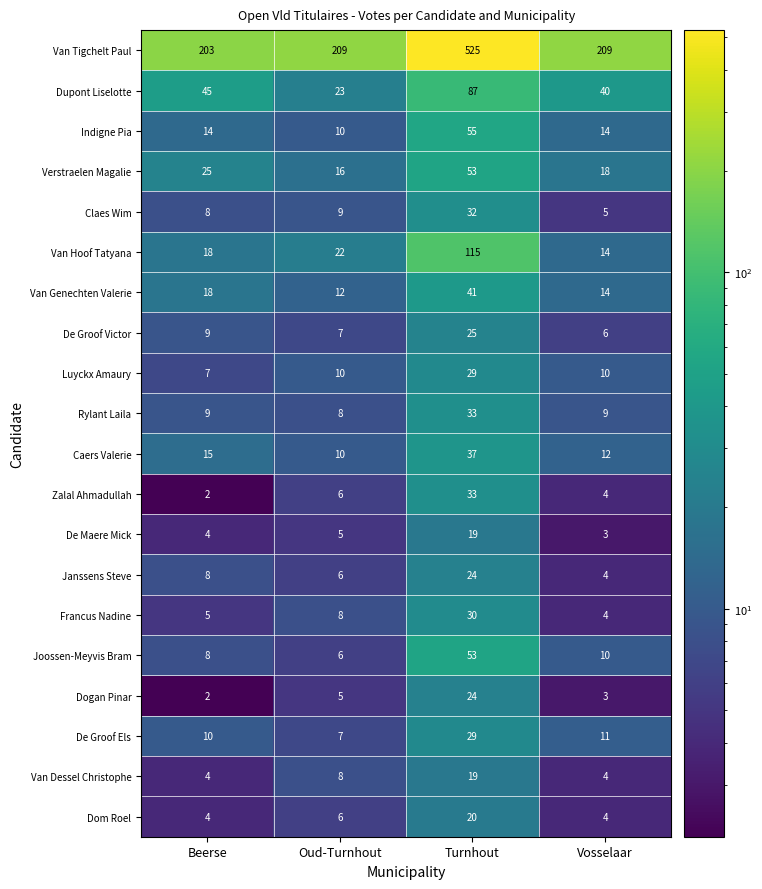

At which category does the chart reach its minimum across all series?

Beerse